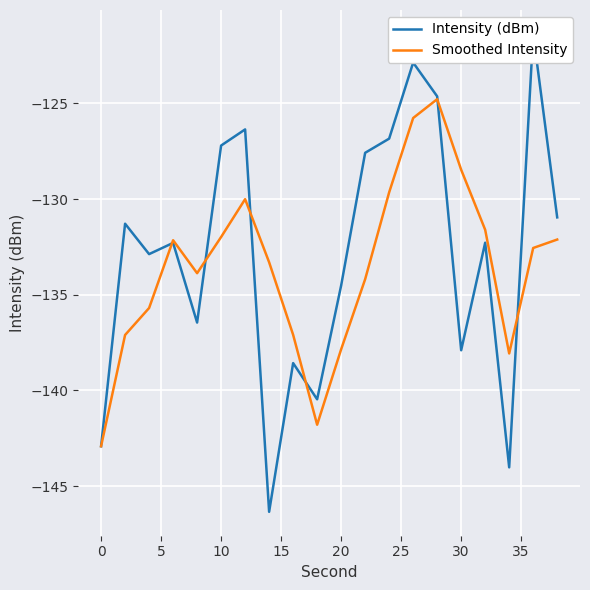

What is the maximum value for Smoothed Intensity?

-124.8